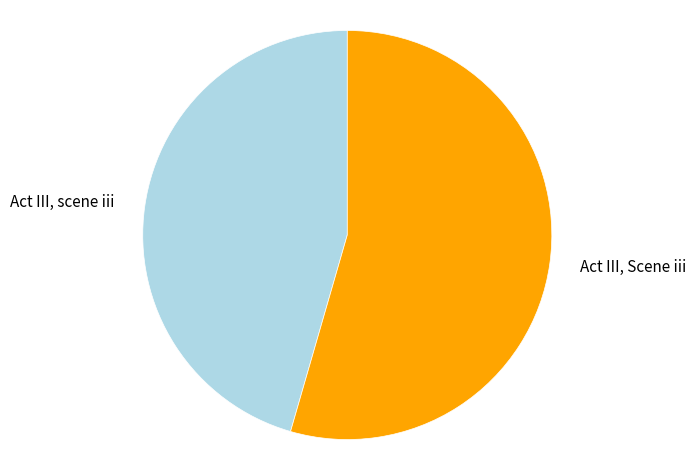

How many segments does this pie chart have?

2